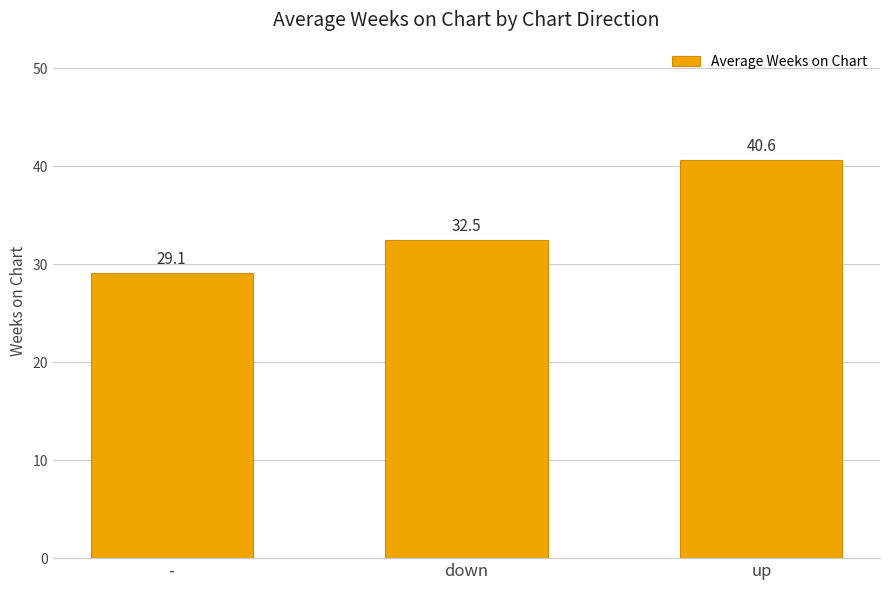

Count the number of values greater than 32.

2